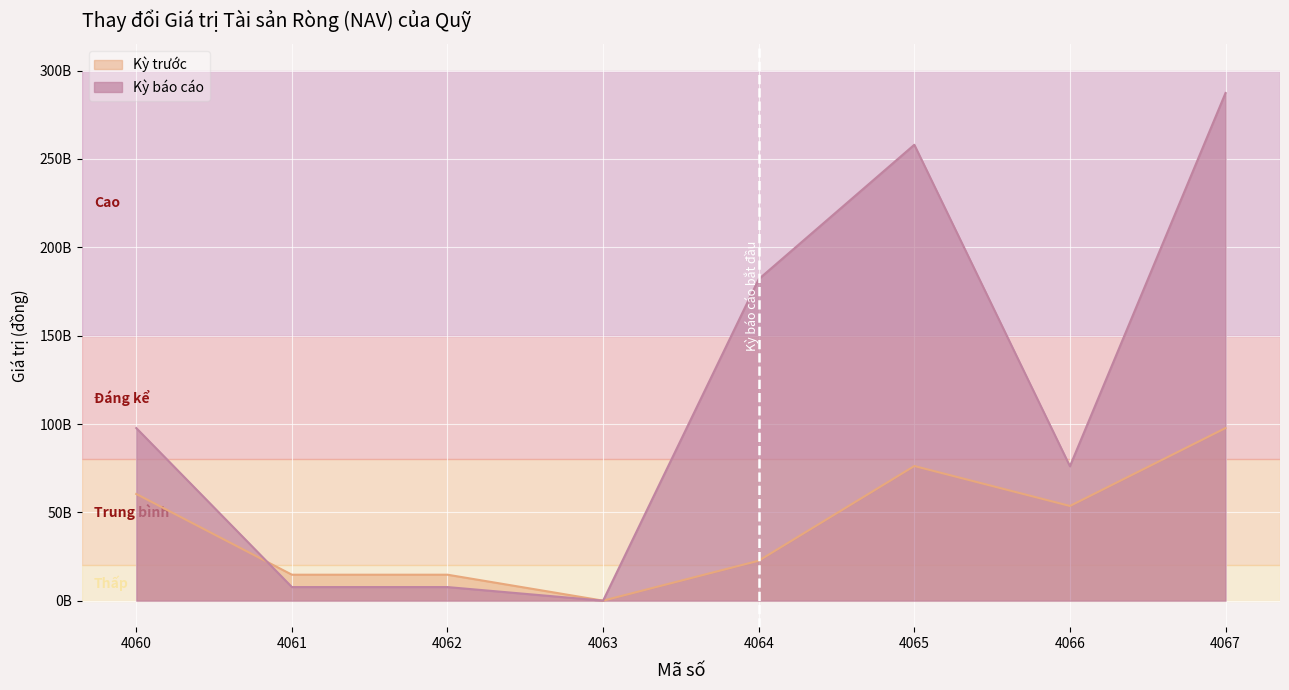

The value of Kỳ trước at 4063 is 51947478964. True or false?

False